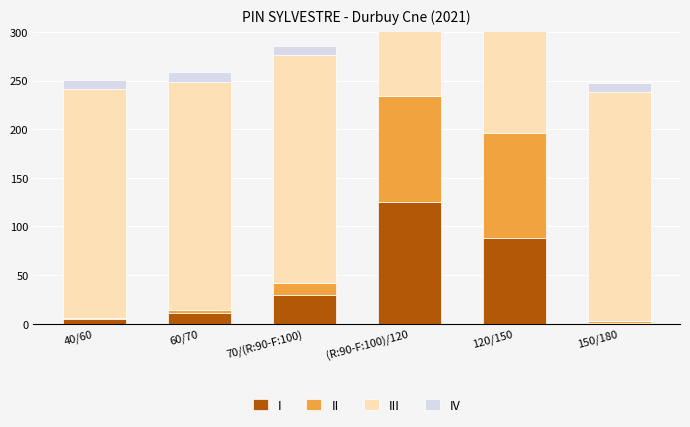

Rank the series at 40/60 from highest to lowest value.

III, IV, I, II